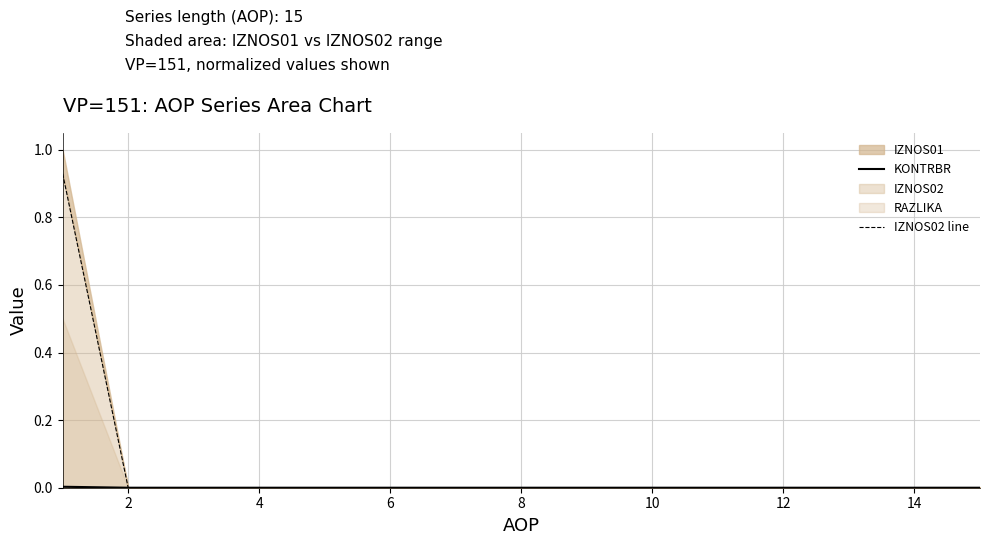

Is it true that IZNOS02 line equals 0.6 at 10?

False